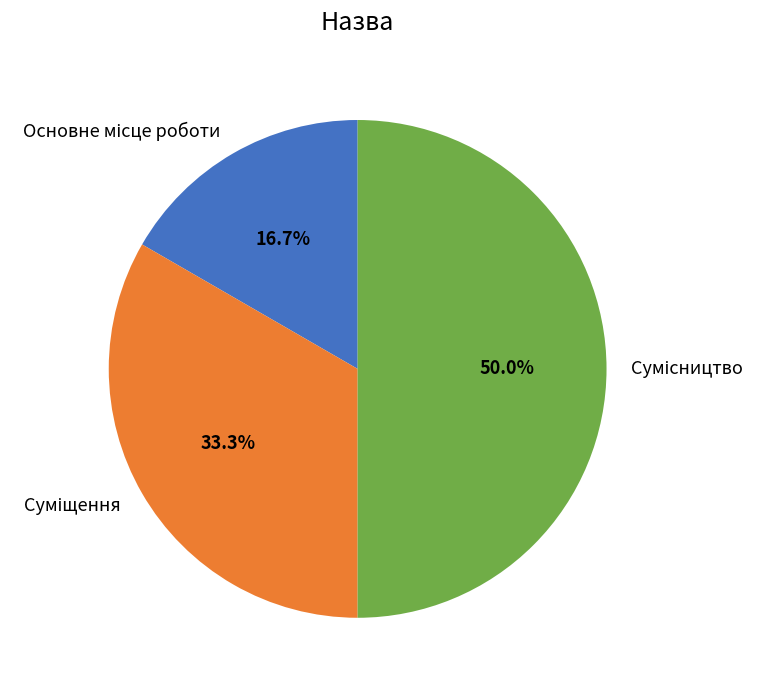

What percentage is the Суміщення slice, to the nearest percent?

33%